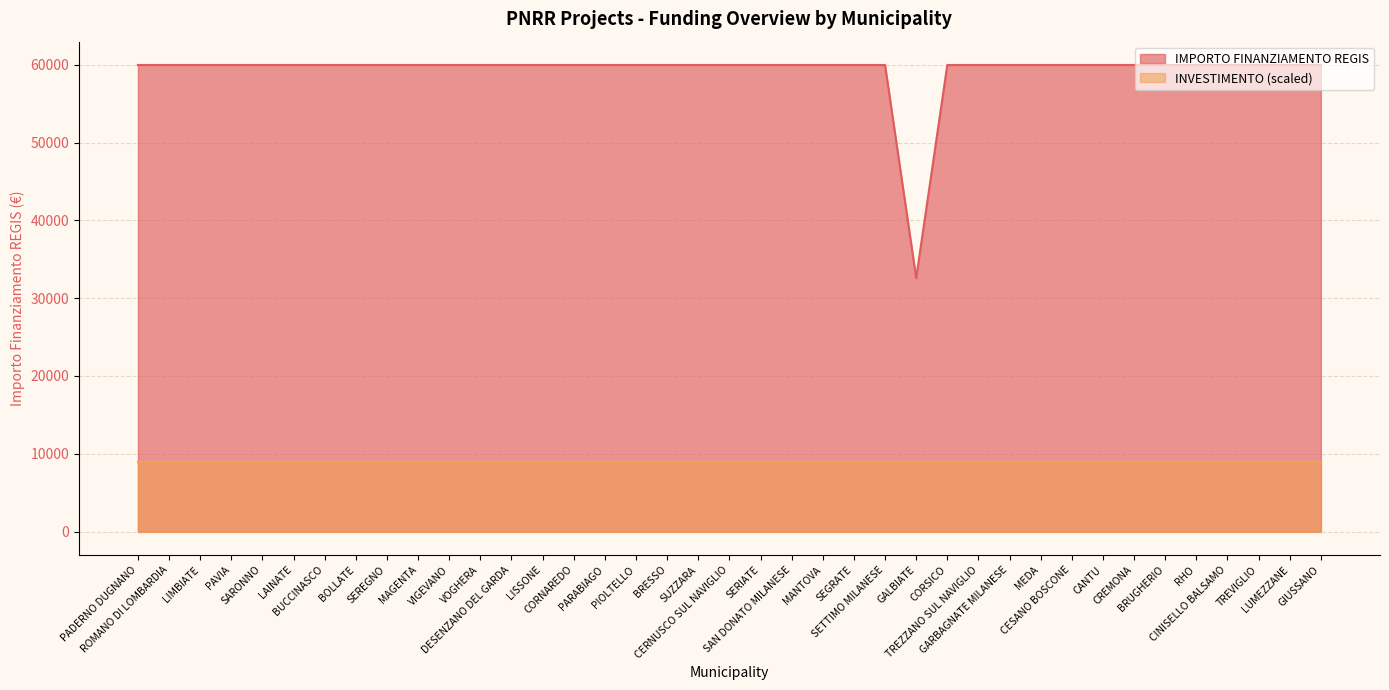

What is the ratio of the value at PIOLTELLO to the value at LUMEZZANE?

1.0